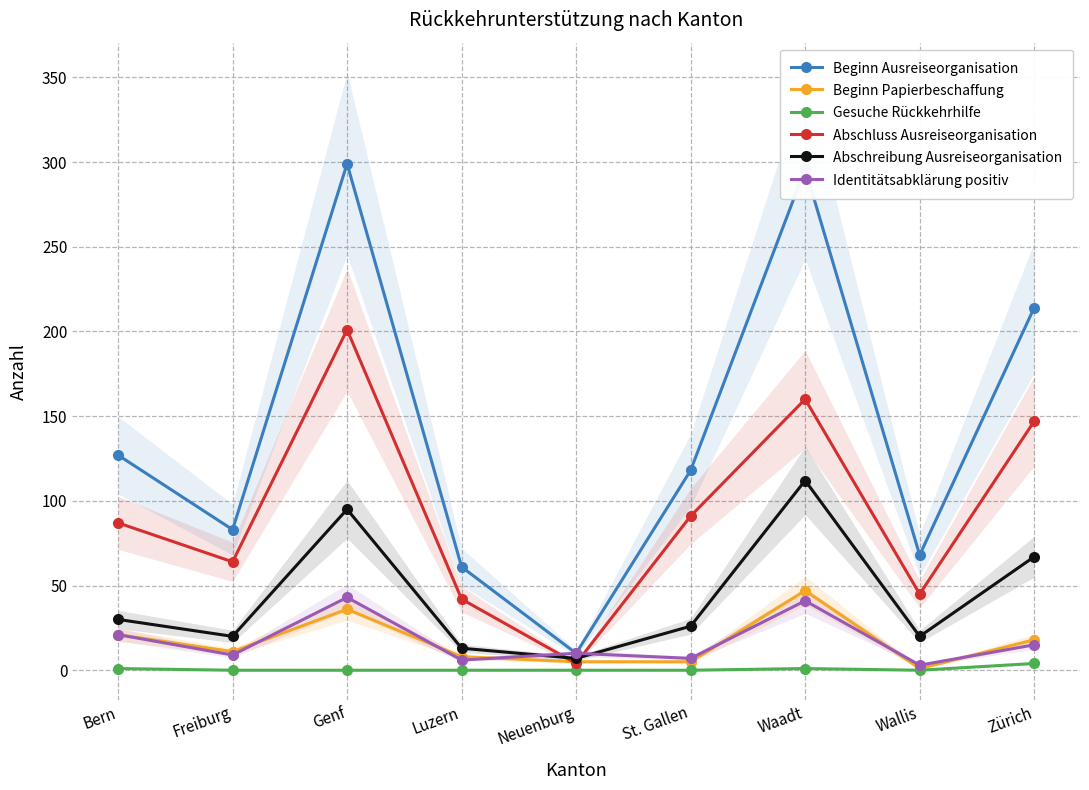

Does the chart display data point markers on the line(s)?

Yes